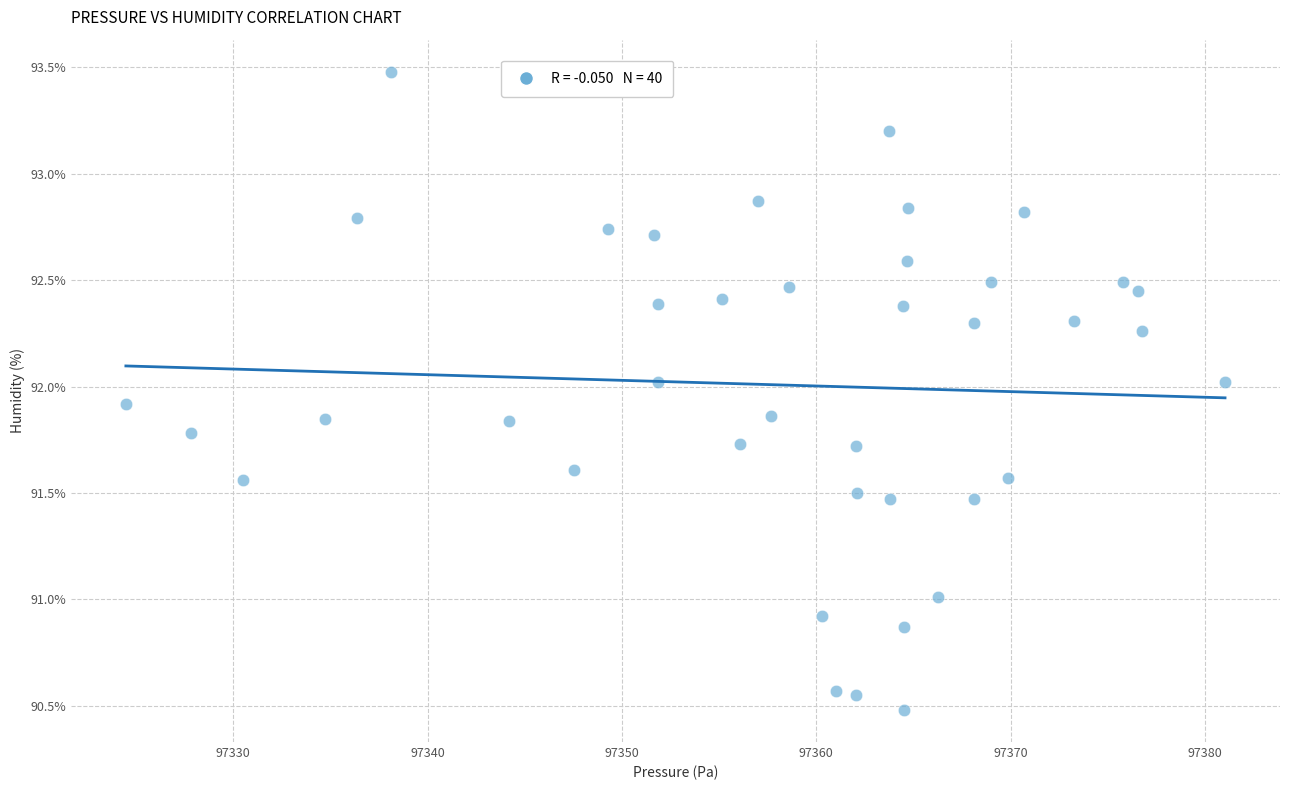

What is the range of X values (max minus min)?

56.6